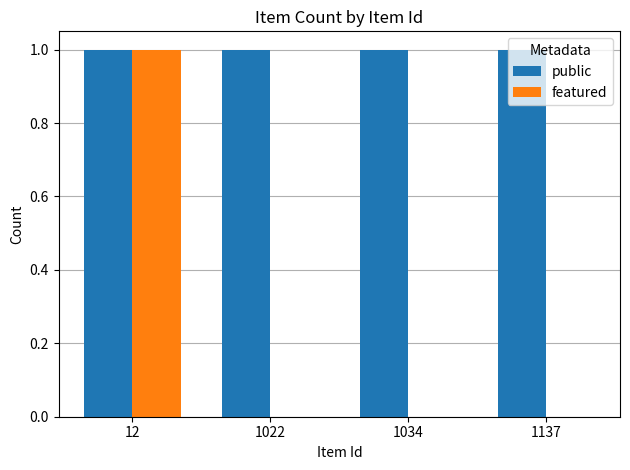

The featured series shows 1 at 12. True or false?

True